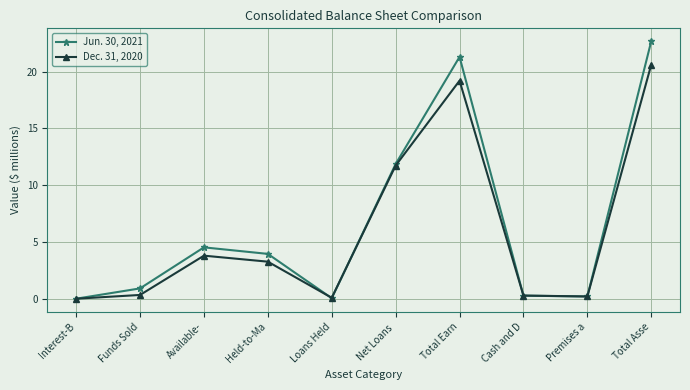

How many interior local peaks does the Dec. 31, 2020 series have?

2